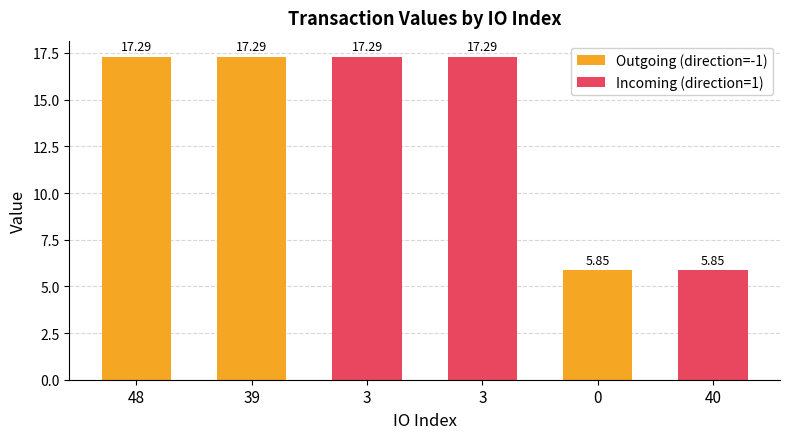

Is it true that Outgoing (direction=-1) equals 11.7 at 48?

False